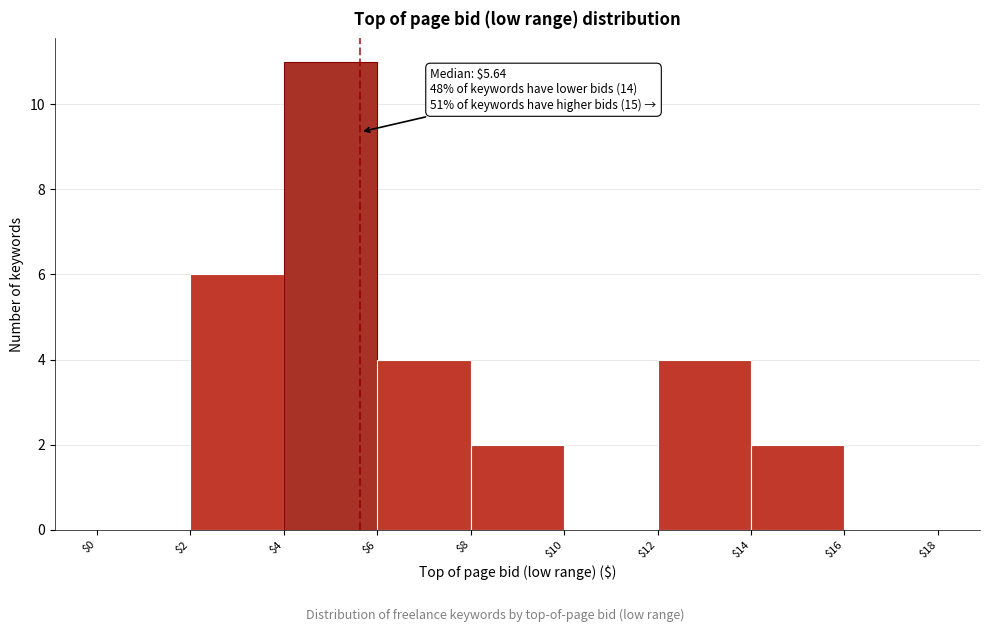

Over which range of the x-axis is the bar tallest?

$4 to $6